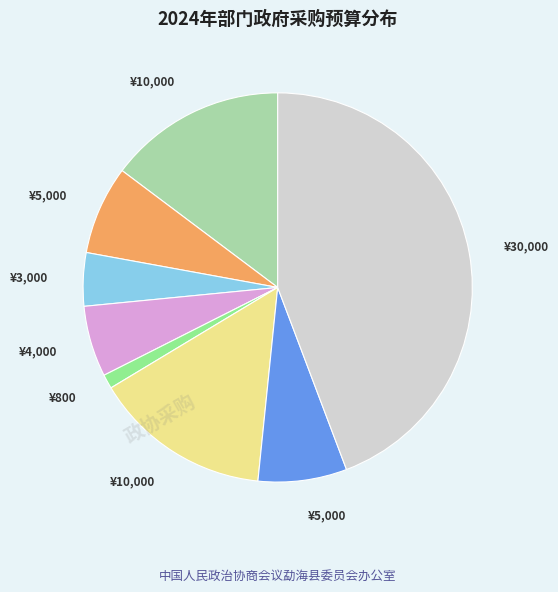

Is there any slice that represents more than half of the pie?

No